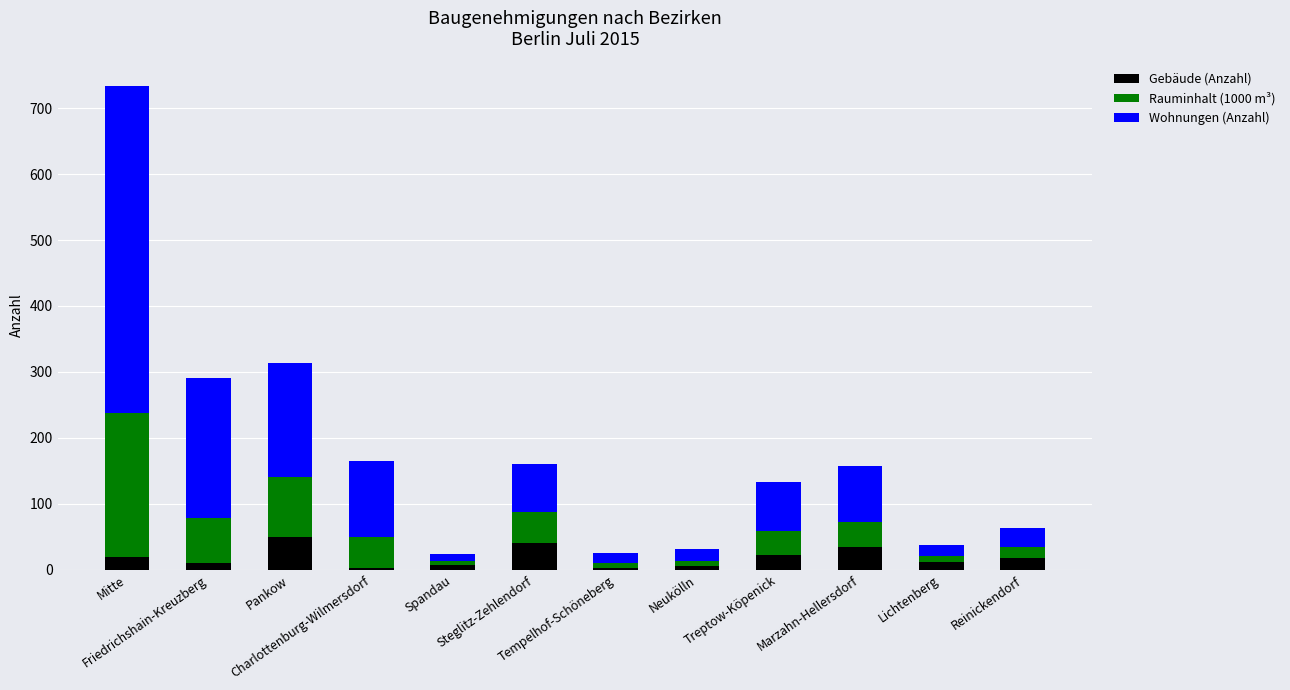

What is the highest value of the Gebäude (Anzahl) series?

49